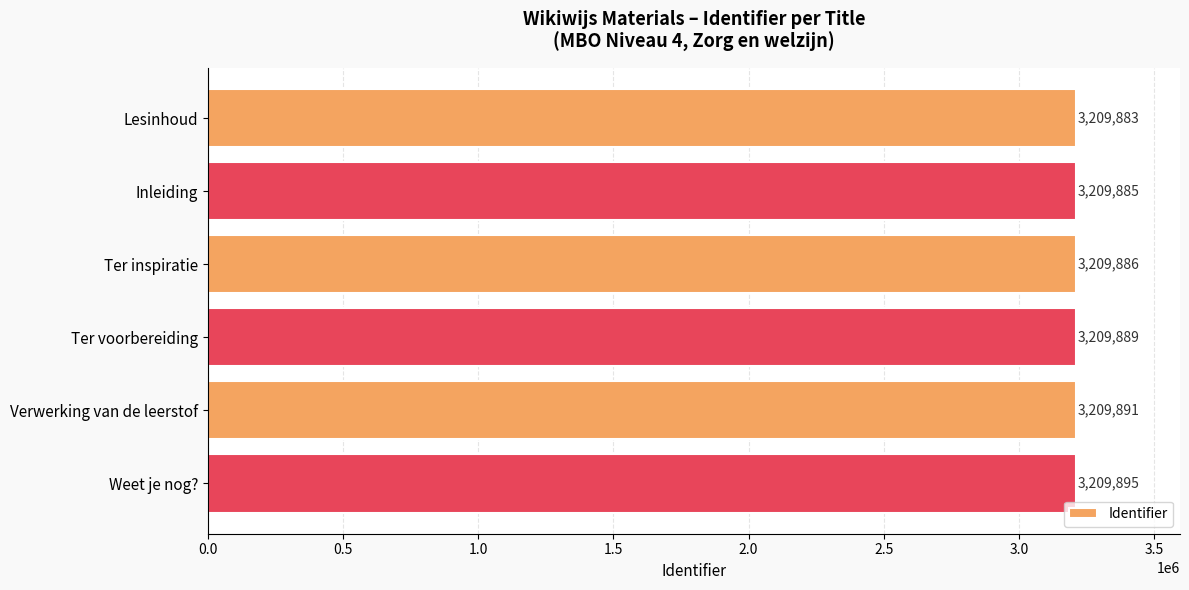

Where is the data nearest to the value 3209889?

Ter voorbereiding